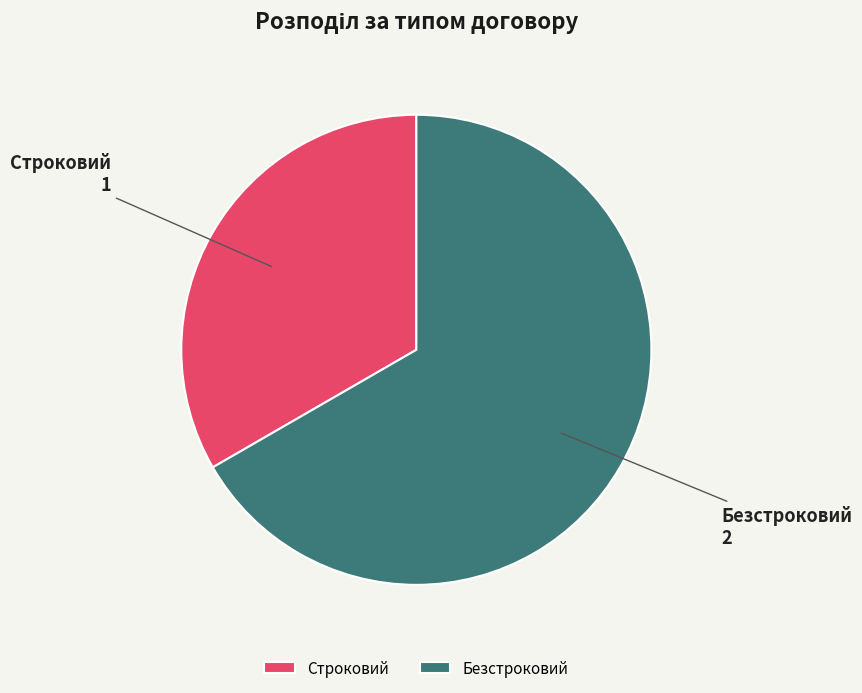

True or false: Строковий accounts for 23% of the total.

False